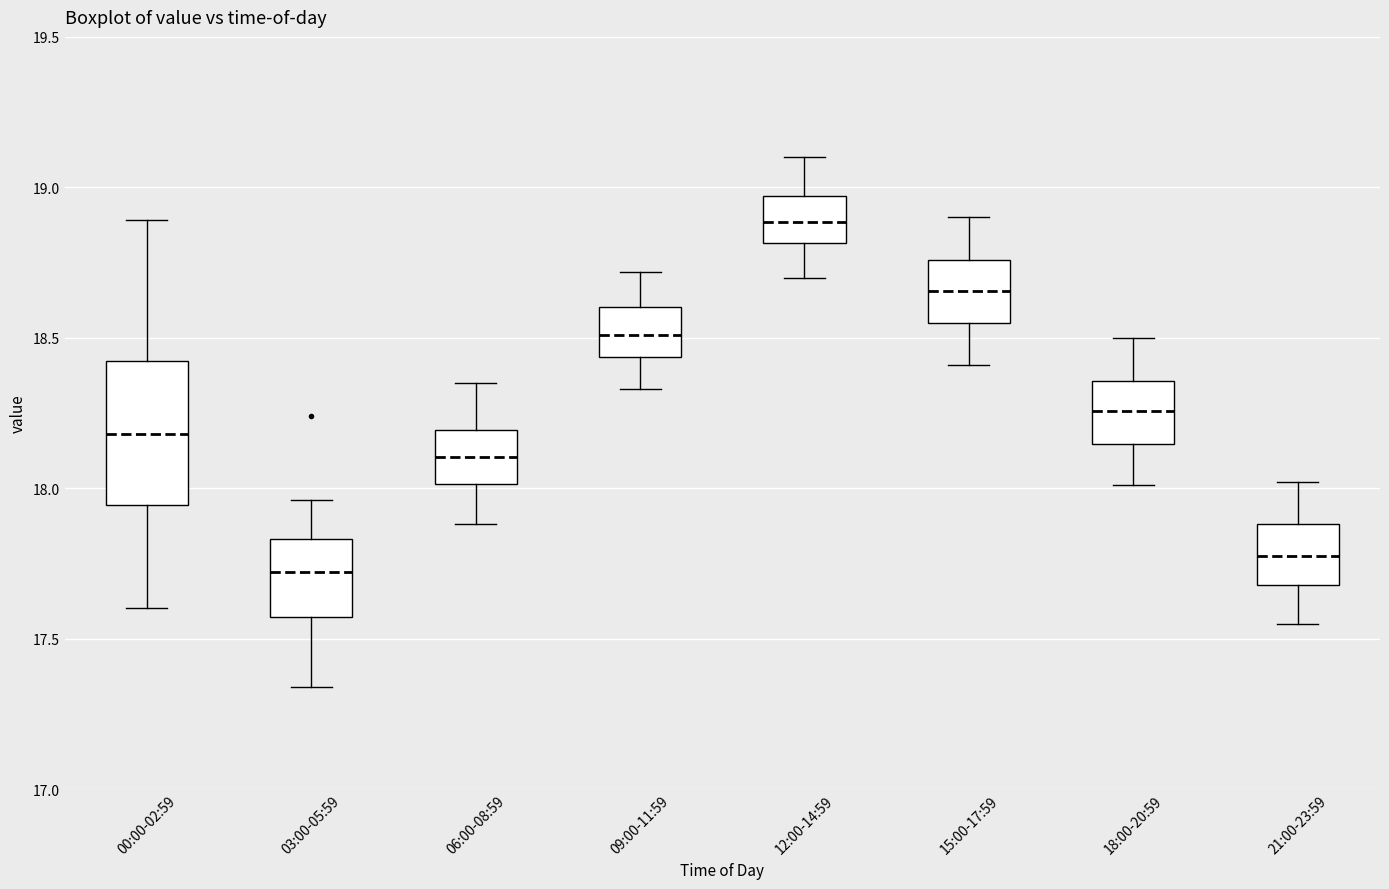

Which box has the highest median line?

12:00-14:59